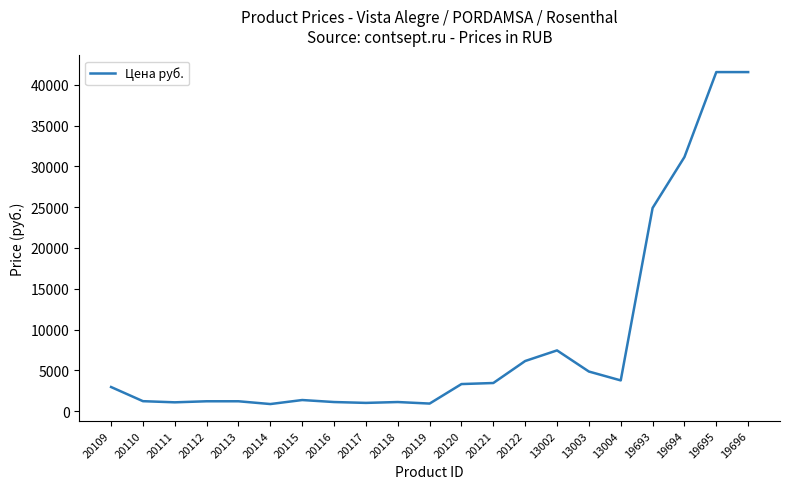

Is it true that the value at 20111 is 1068?

True